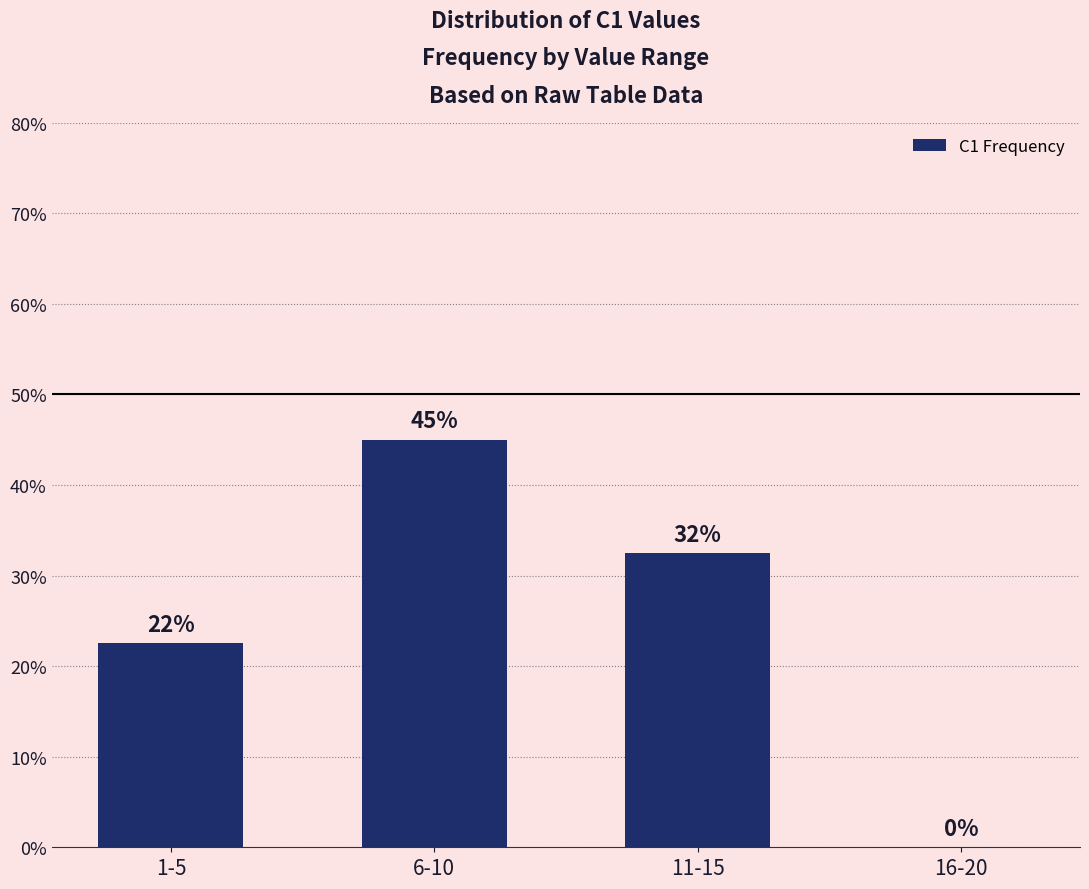

What is the change in value from 6-10 to 16-20?

-45.0